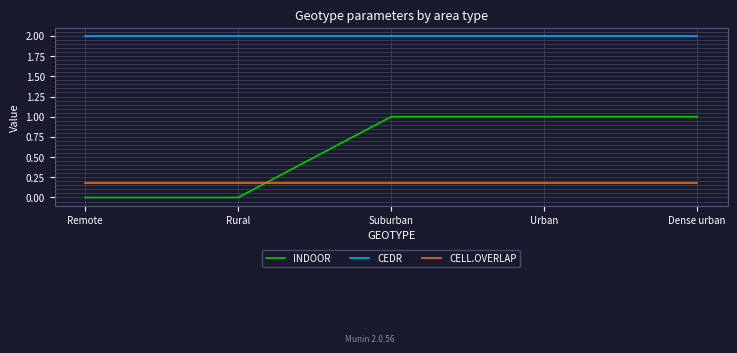

The CELL.OVERLAP series shows 0.3 at Rural. True or false?

False